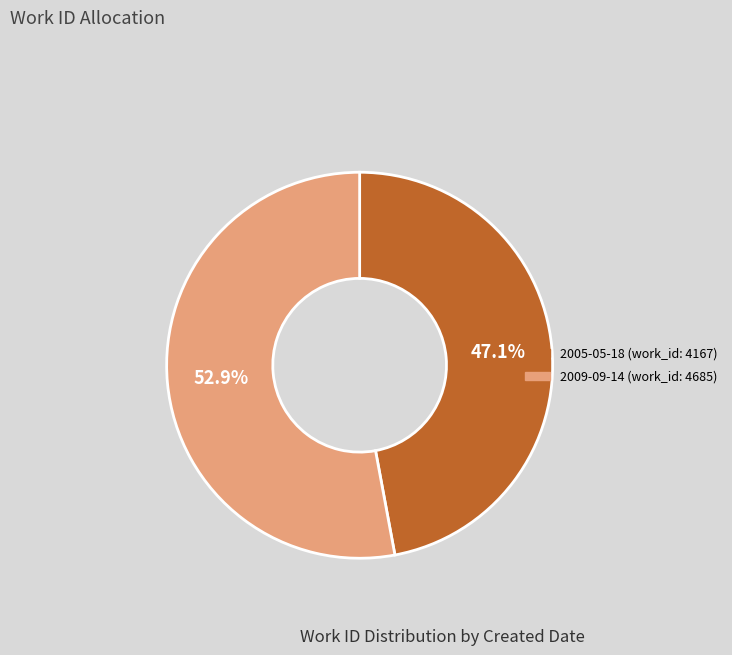

The 2009-09-14 slice represents 59% of the pie. True or false?

False